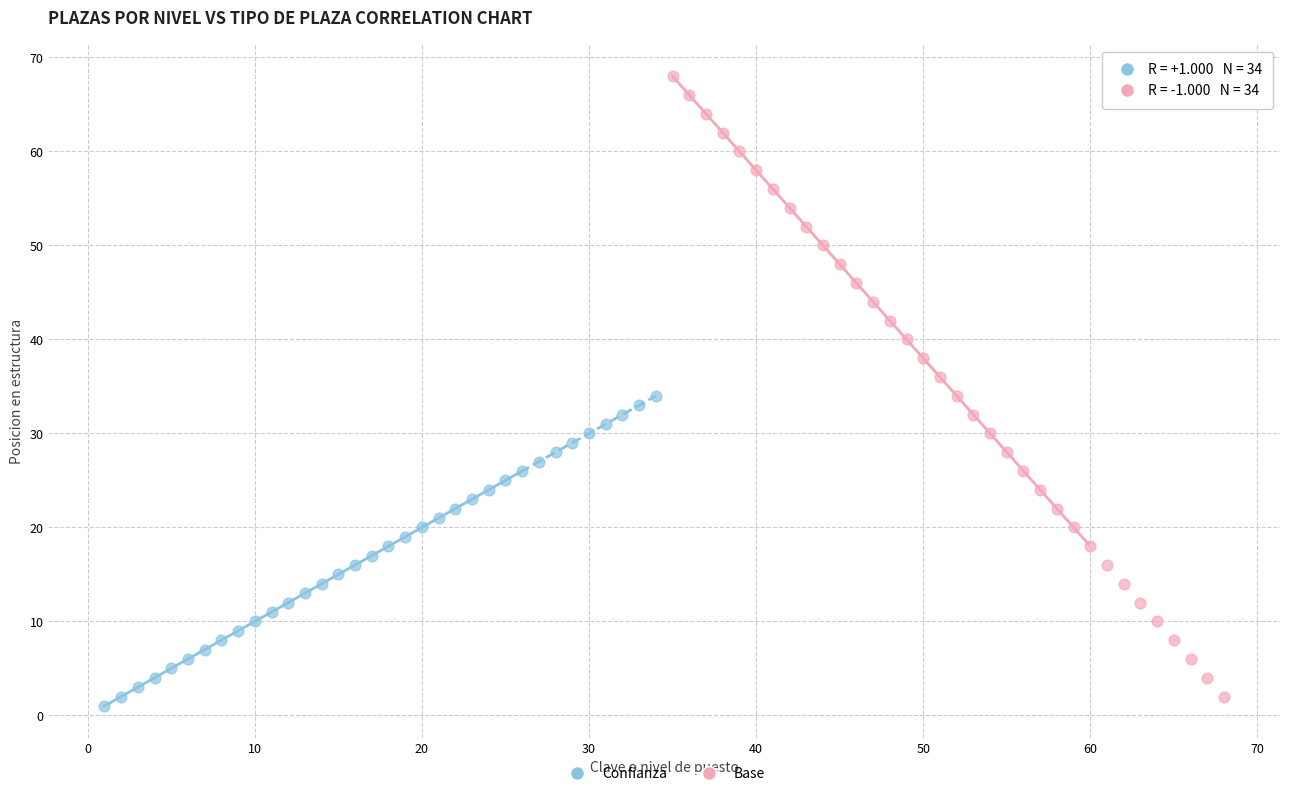

Which series has the widest spread of Y values?

Base